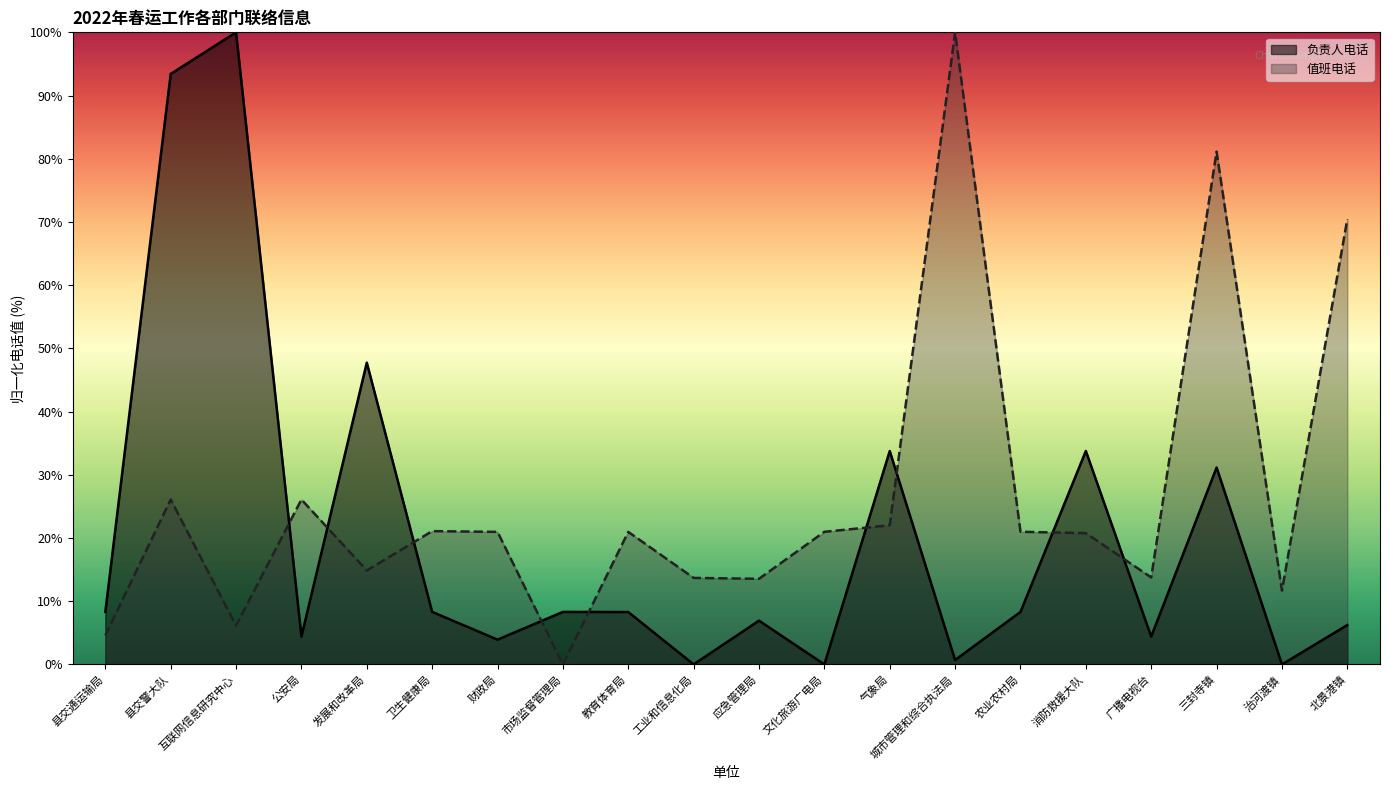

Which series has the largest range (max minus min)?

负责人电话